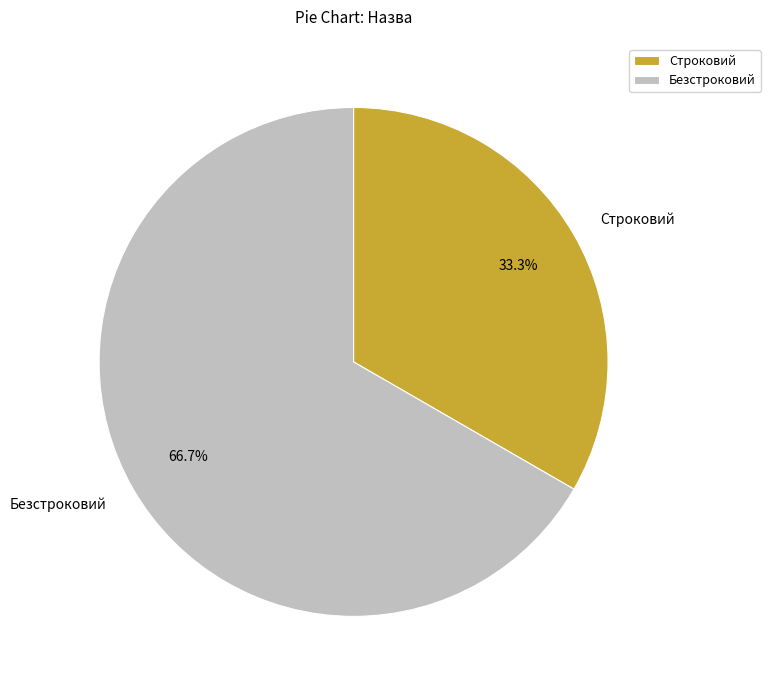

To the nearest percent, what is the difference between the largest and smallest slice percentages?

33%